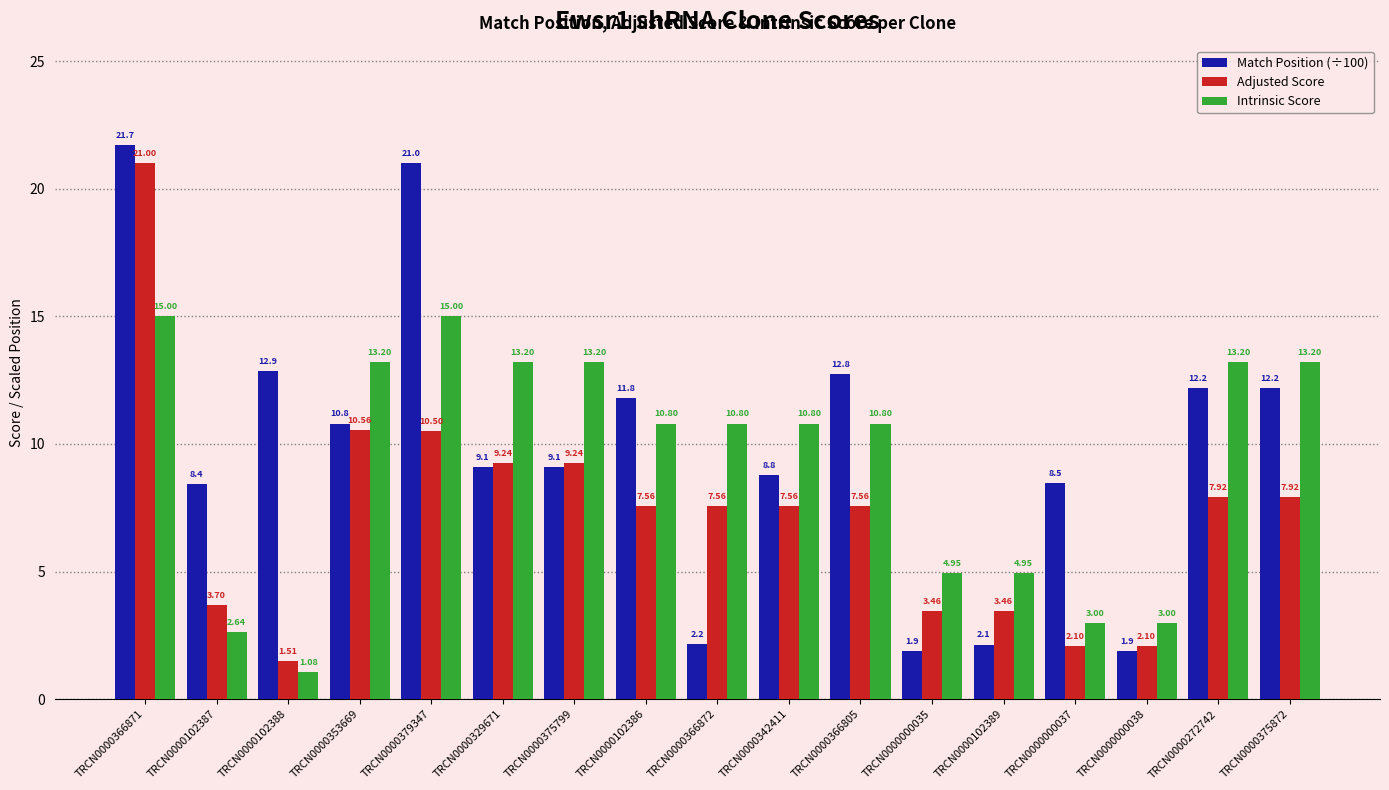

What is the label of the 9th bar from the left?

TRCN0000366872